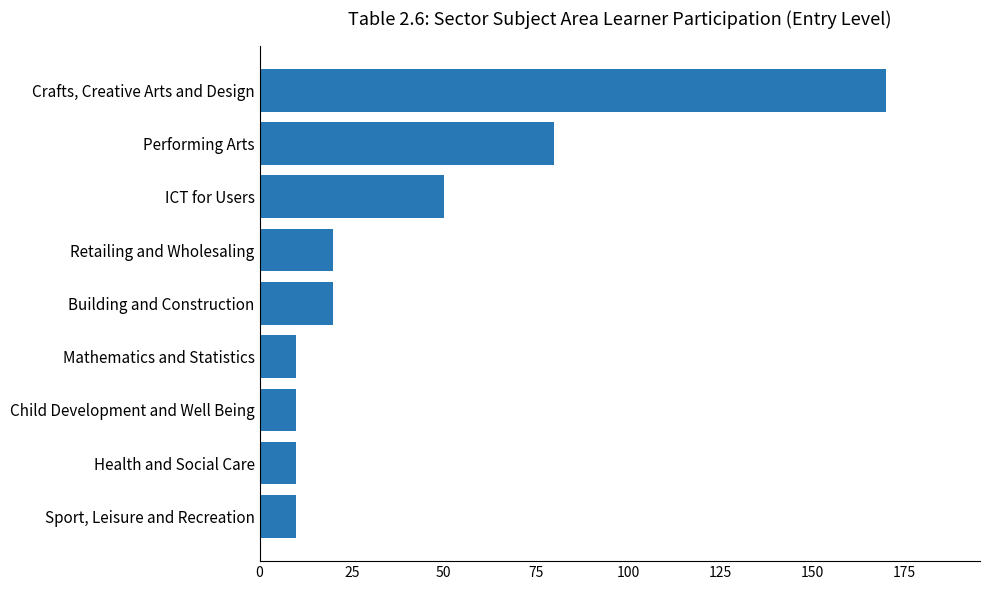

True or false: the data shows 20 at Retailing and Wholesaling.

True